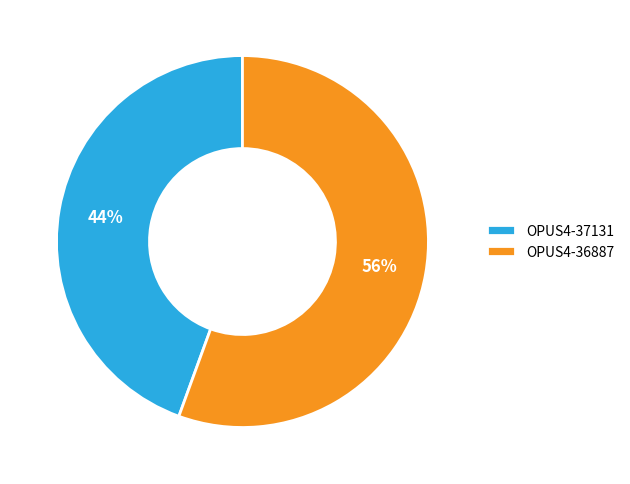

To the nearest percent, what percentage of the pie is OPUS4-37131?

44%